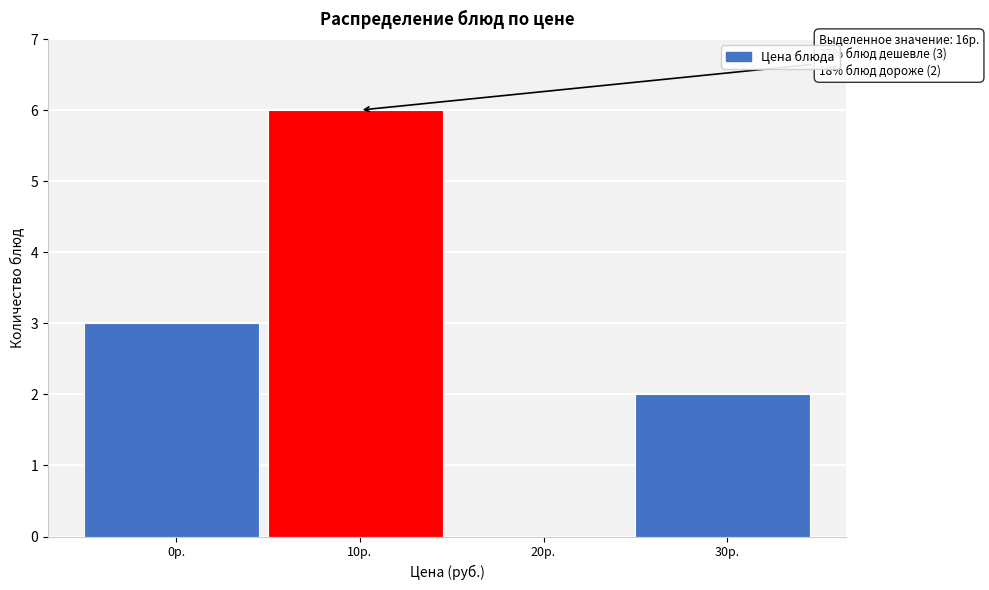

Reading left to right, list all the values displayed in this chart.

0р.=3	10р.=6	20р.=0	30р.=2